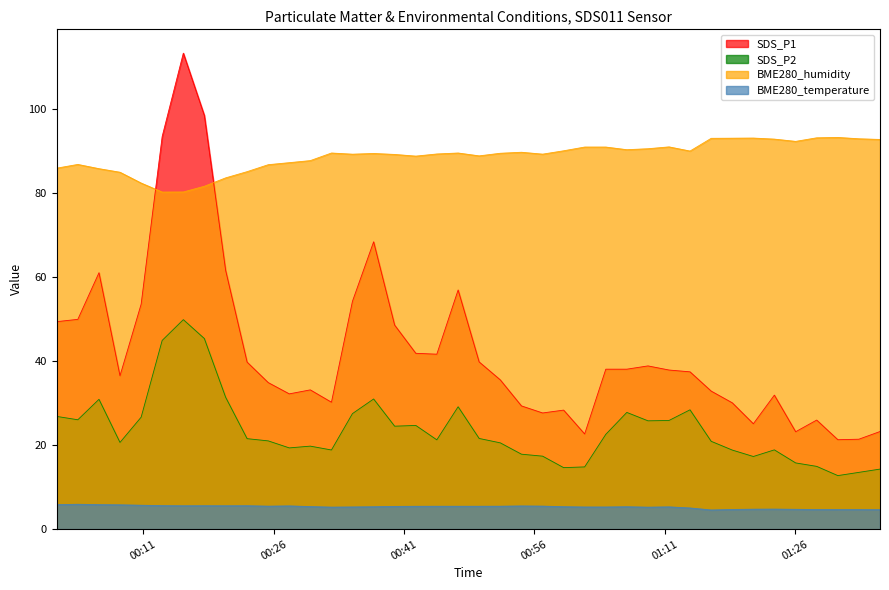

How many values in the SDS_P1 series are below 37?

19